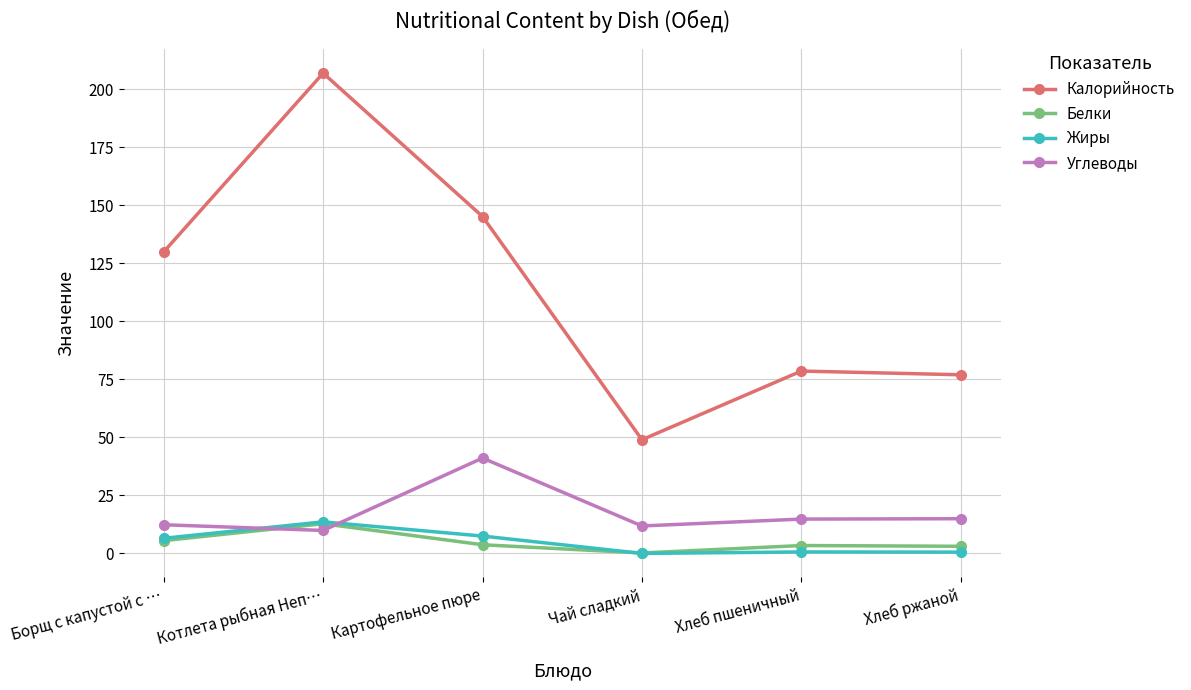

True or false: Углеводы has more than 0 interior local peaks.

True